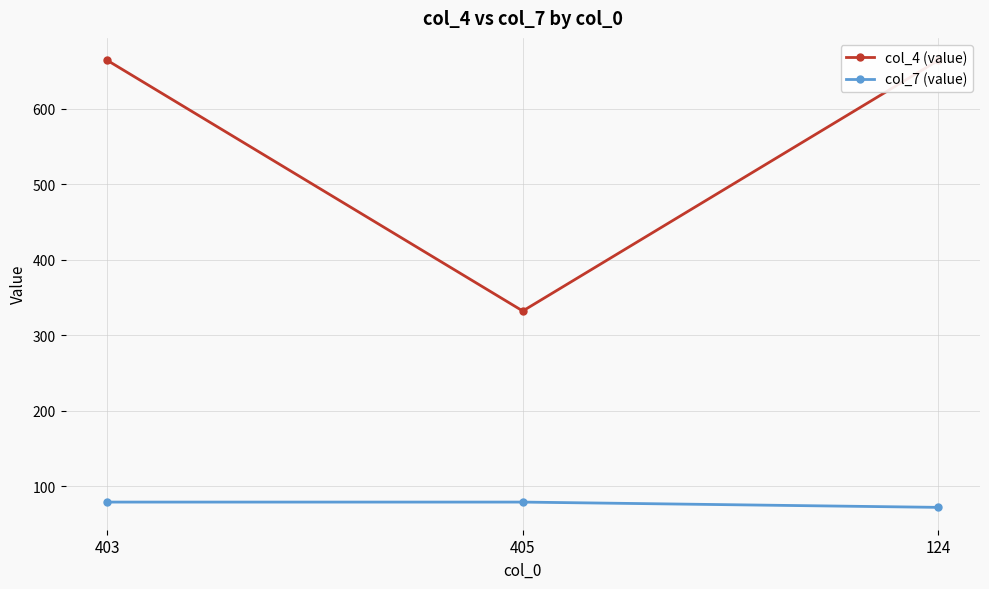

What is the total value across all series at 403?

743